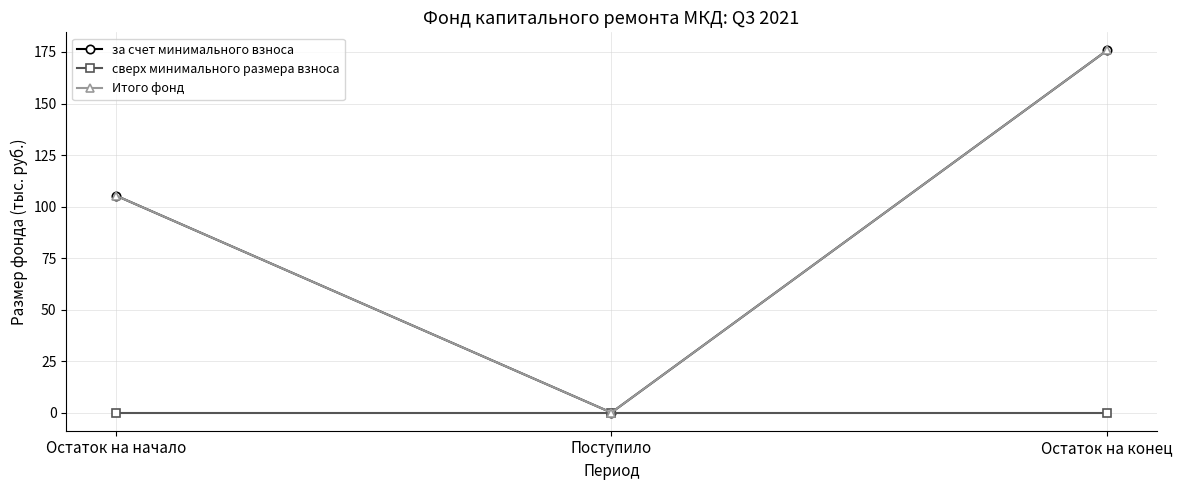

Is this an area chart (filled region under the line)?

No